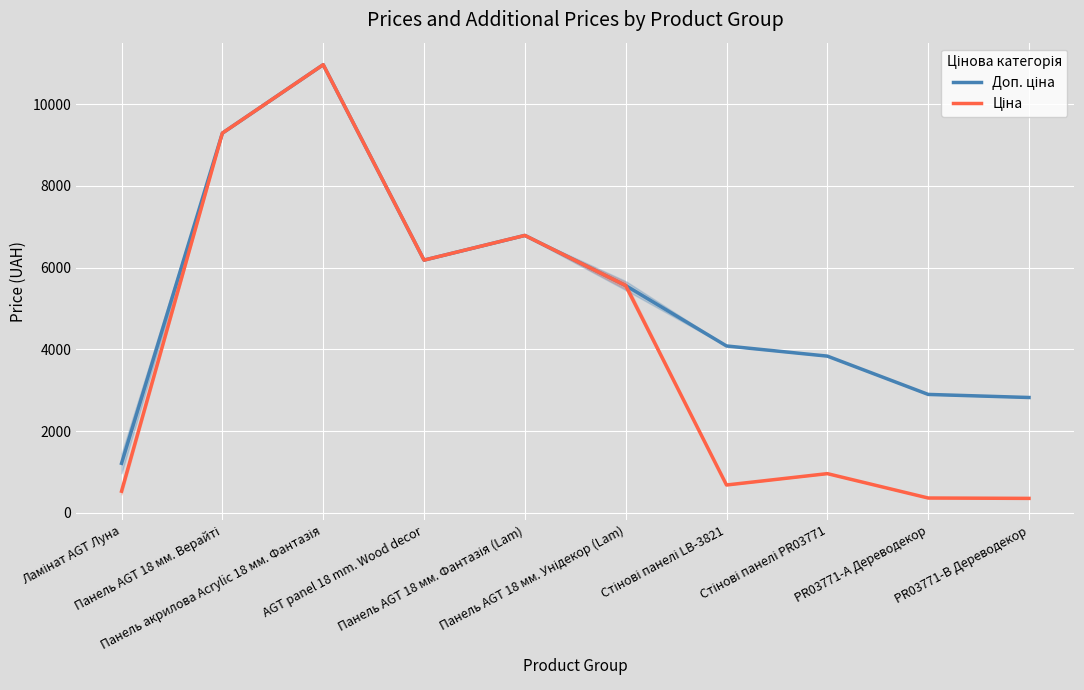

What is the difference between the maximum and second lowest values in the Ціна series?

10602.3